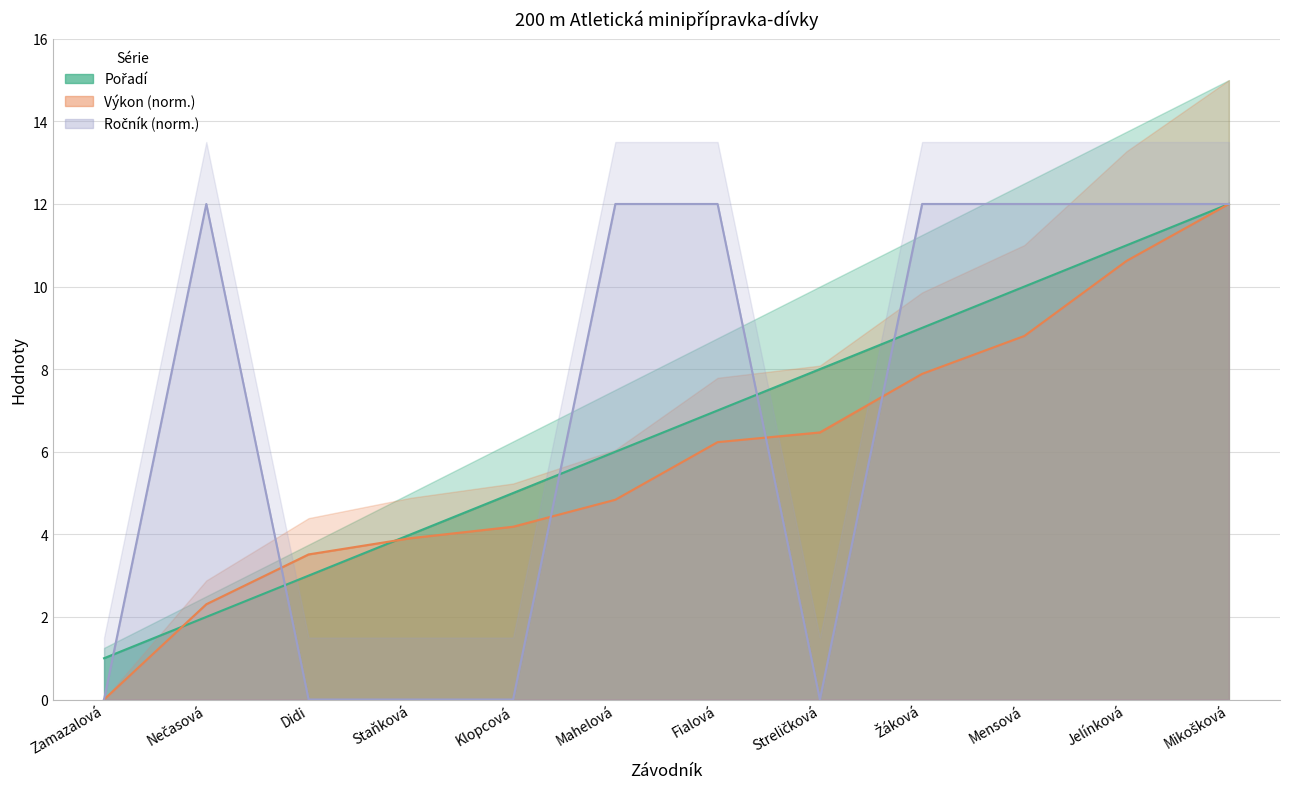

How many data points in Výkon are above 6?

6